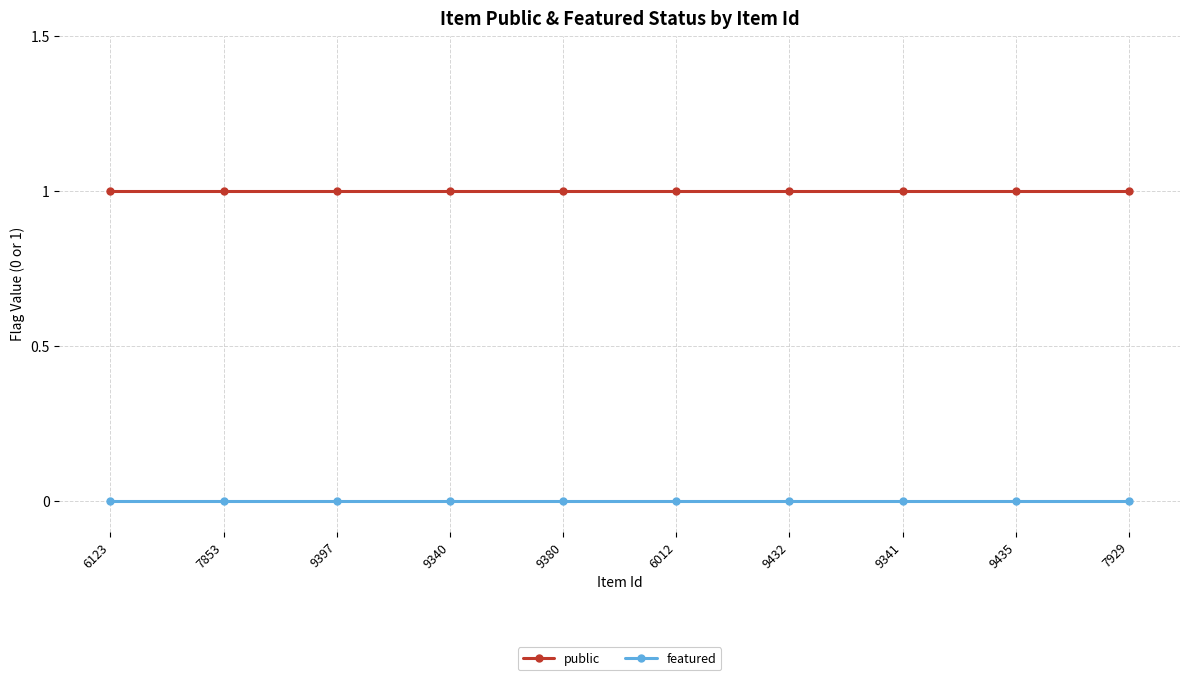

The value of featured at 9340 is 0. True or false?

True